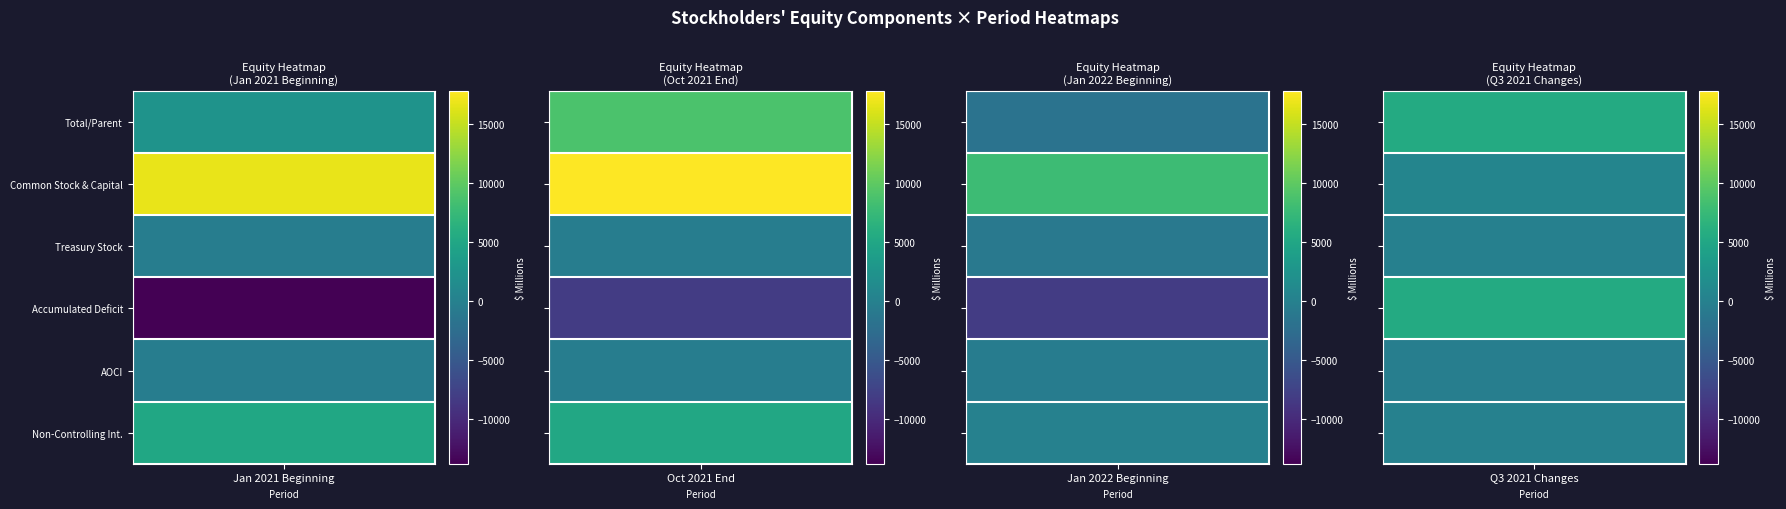

What is the difference between the highest and lowest values at 3?

19312